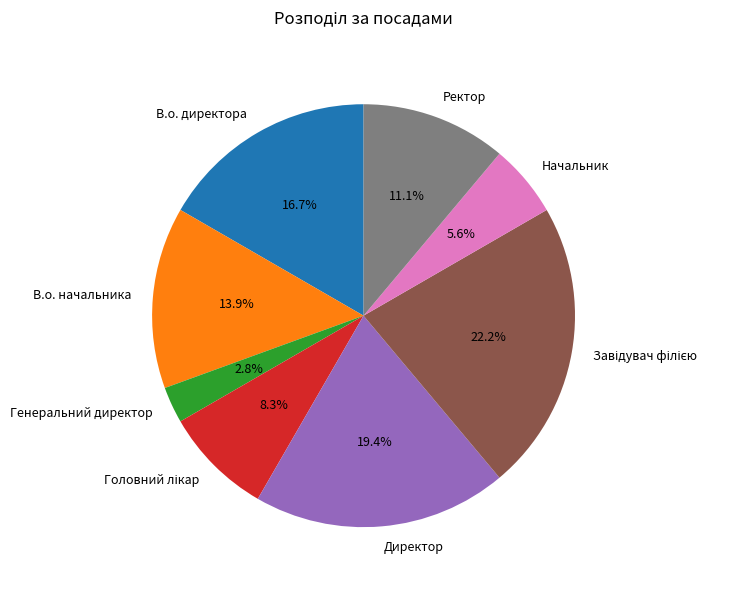

Which category has the smallest portion of the pie?

Генеральний директор